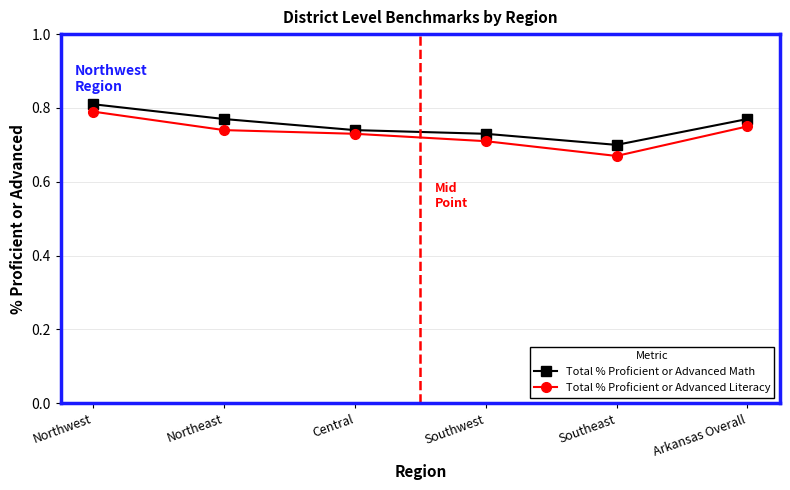

Which category has the highest value across all series?

Northwest